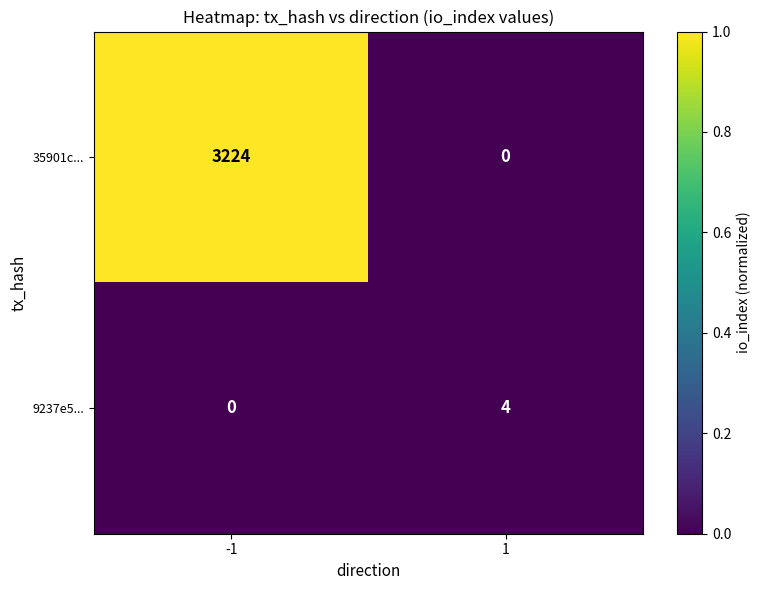

What is the maximum value shown in the chart?

3224